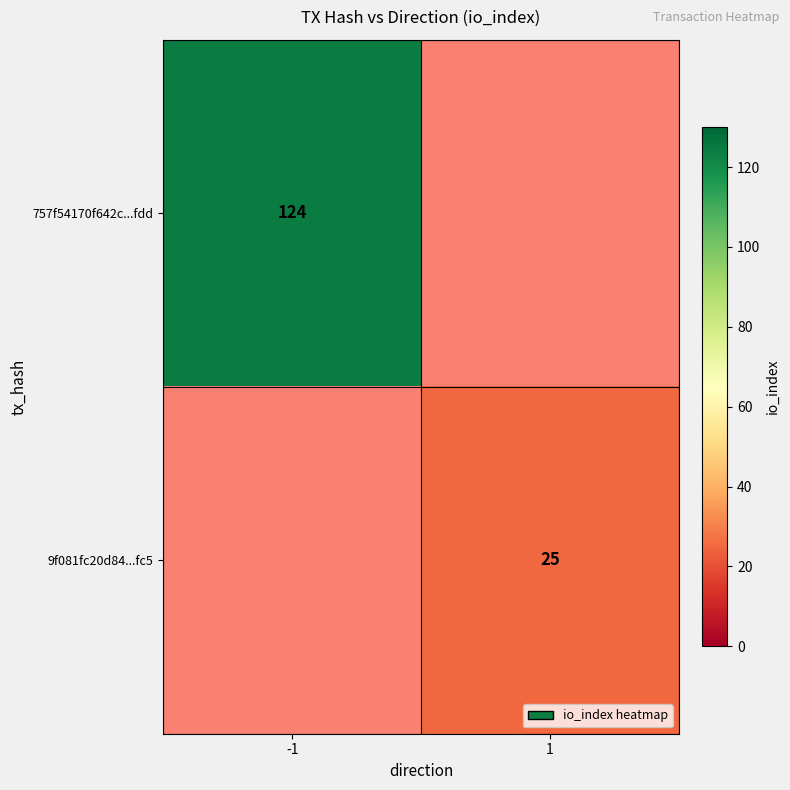

Is it true that 757f54170f642c...fdd equals 124 at -1?

True